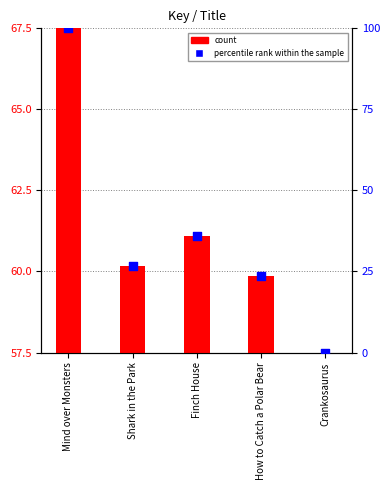

Which series contains the lowest Y value?

percentile rank within the sample